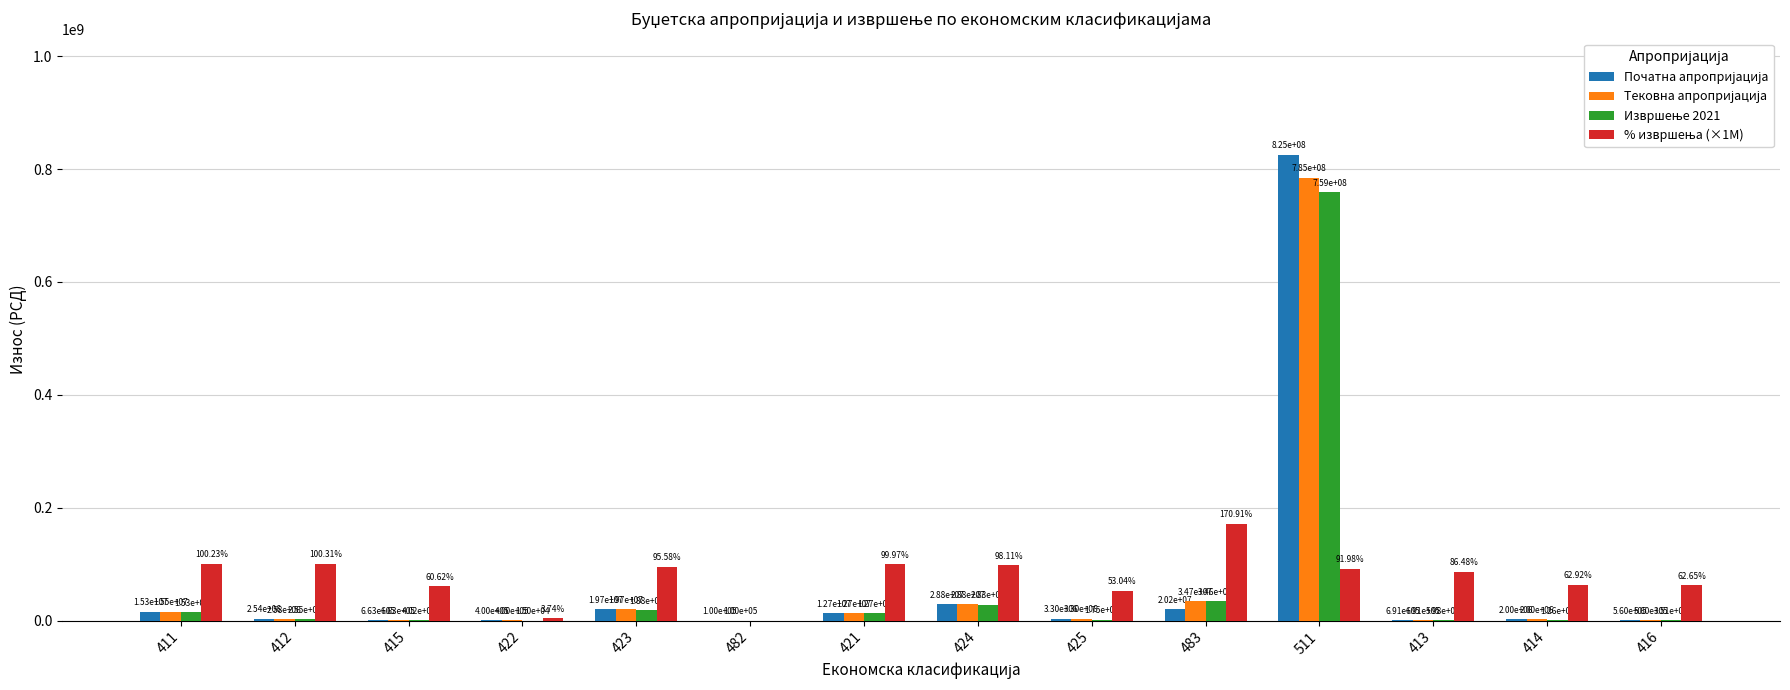

At which category is the sum across all series the highest?

511